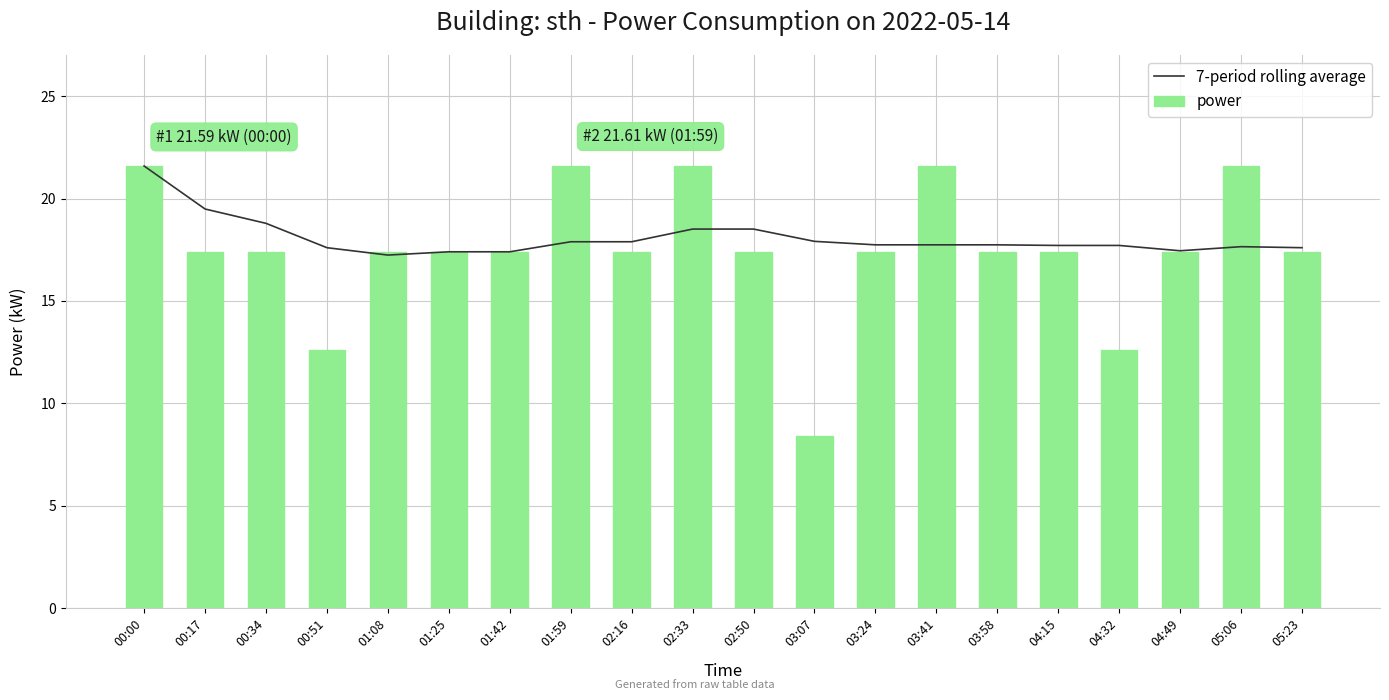

List the series in order of their overall mean, lowest first.

power, 7-period rolling average